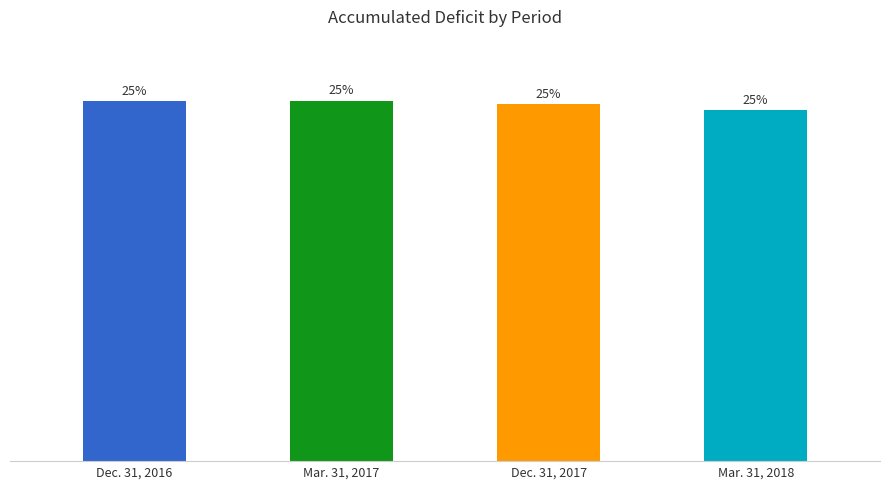

Where does the data first go above 25?

Dec. 31, 2016